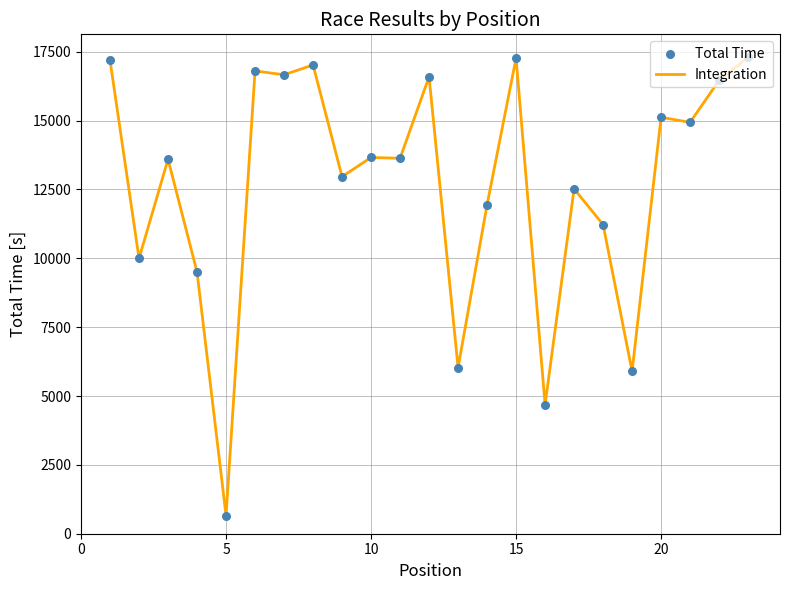

What is the greatest value displayed?

17301.1